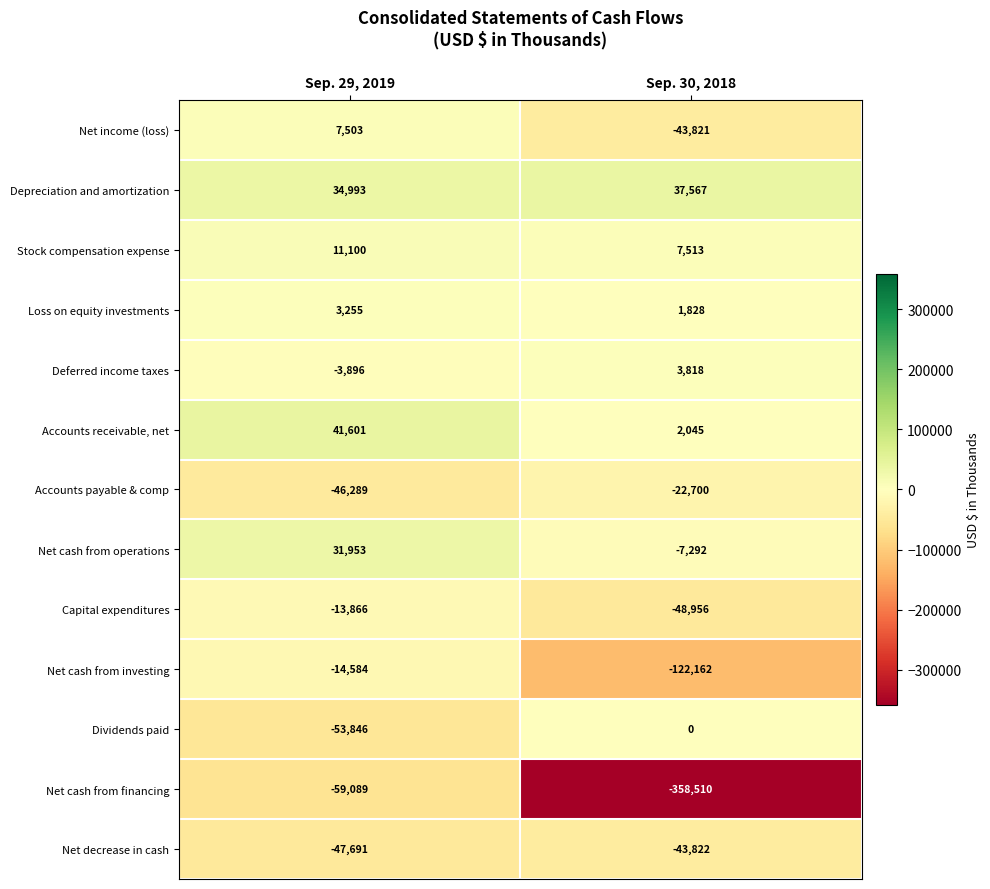

True or false: Deferred income taxes has a value of 2038 at Sep. 30, 2018.

False